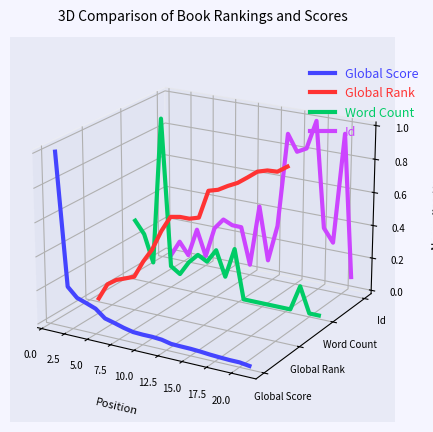

What is the label of the 9th point from the right?

12